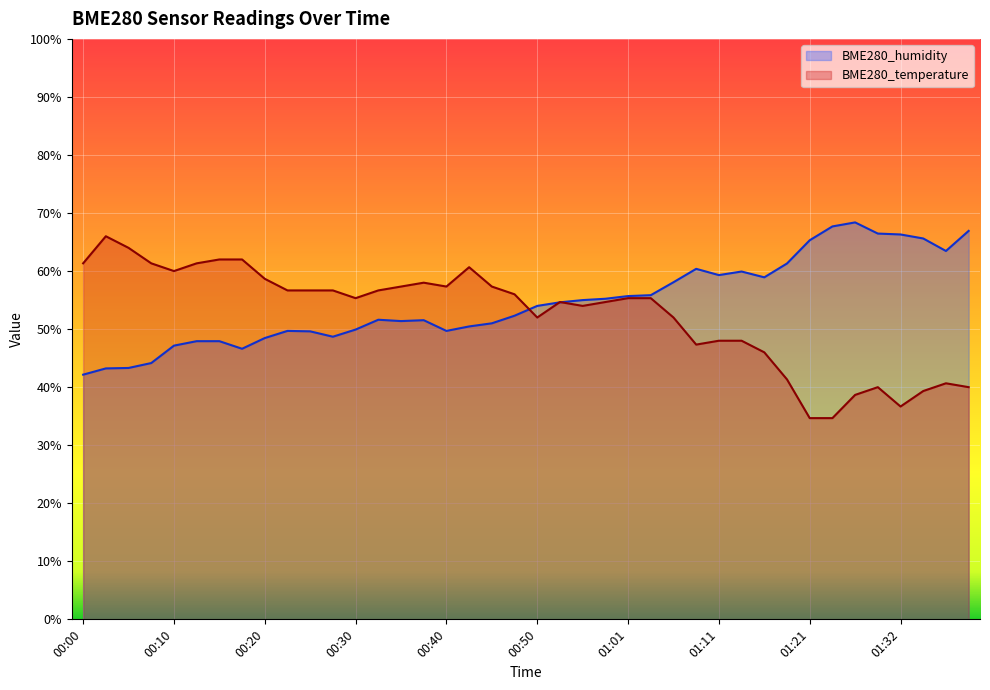

Where do BME280_humidity and BME280_temperature first cross each other?

00:48 and 00:50